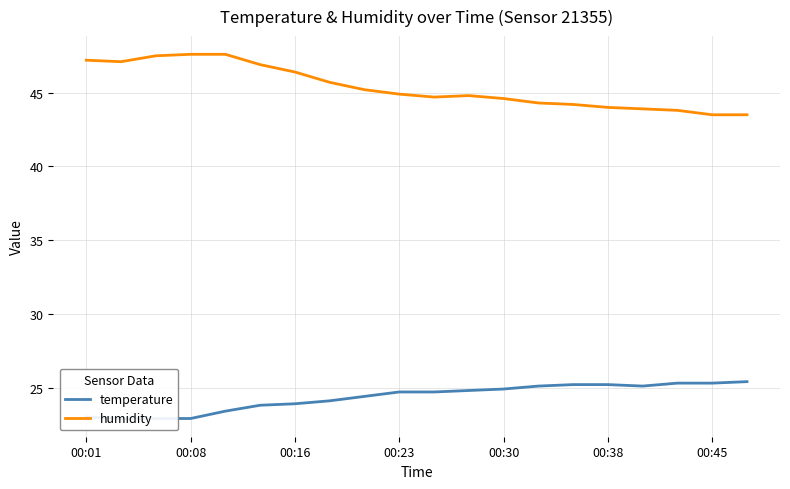

The humidity series shows 44.6 at 00:30. True or false?

True